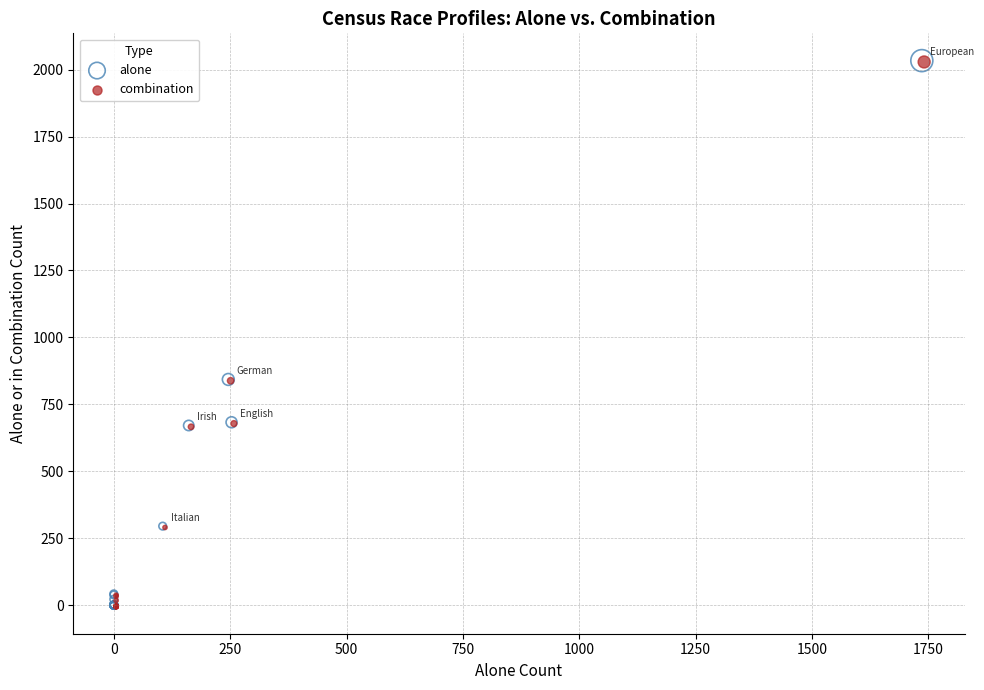

What are all the series names shown in the legend?

alone, combination